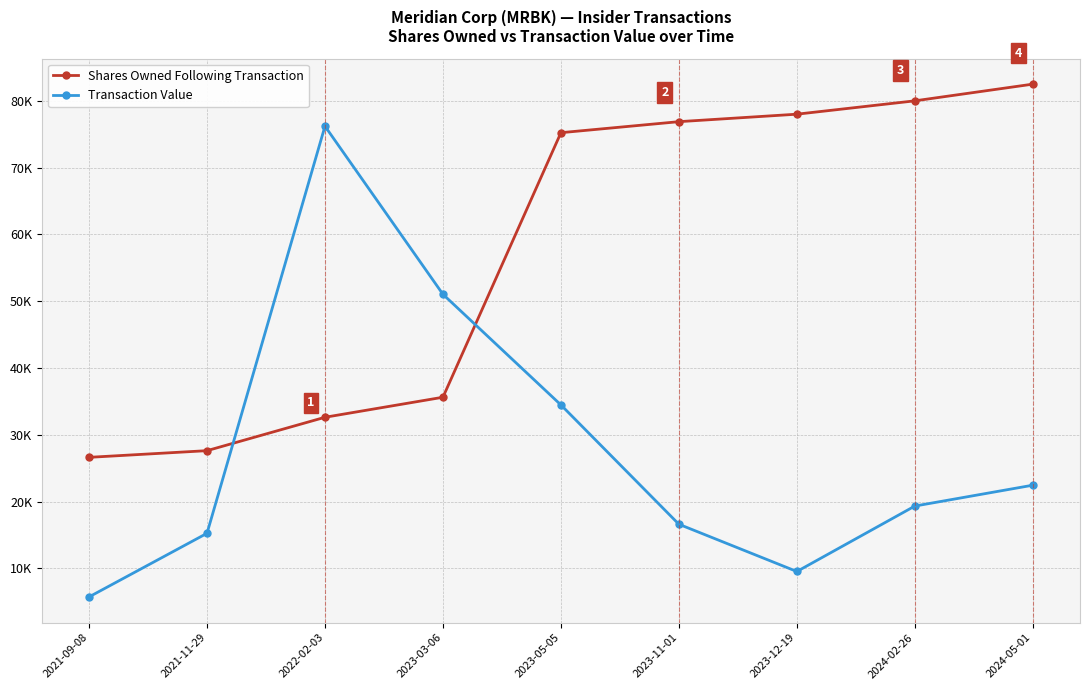

Which series ends up on top after the final intersection of Shares Owned Following Transaction and Transaction Value?

Shares Owned Following Transaction